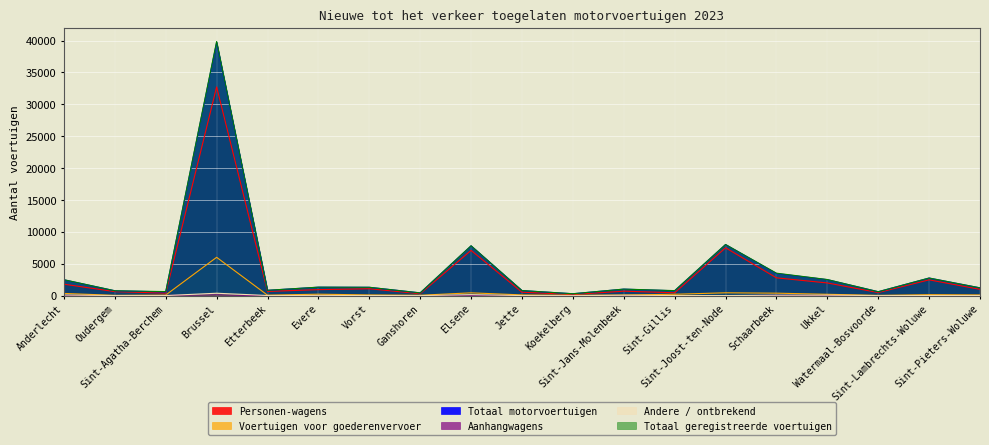

What is the smallest value displayed?

1